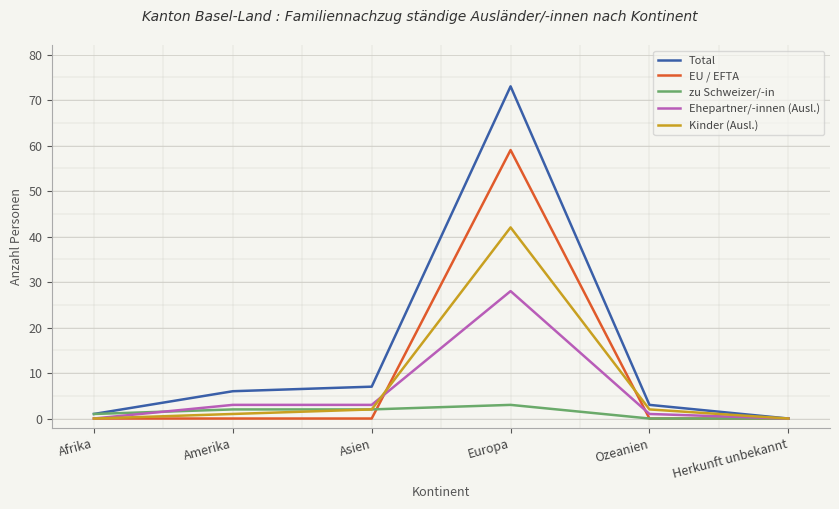

Reading left to right, list all the values displayed in this chart.

Total: 1	6	7	73	3	0
EU / EFTA: 0	0	0	59	0	0
zu Schweizer/-in: 1	2	2	3	0	0
Ehepartner/-innen (Ausl.): 0	3	3	28	1	0
Kinder (Ausl.): 0	1	2	42	2	0